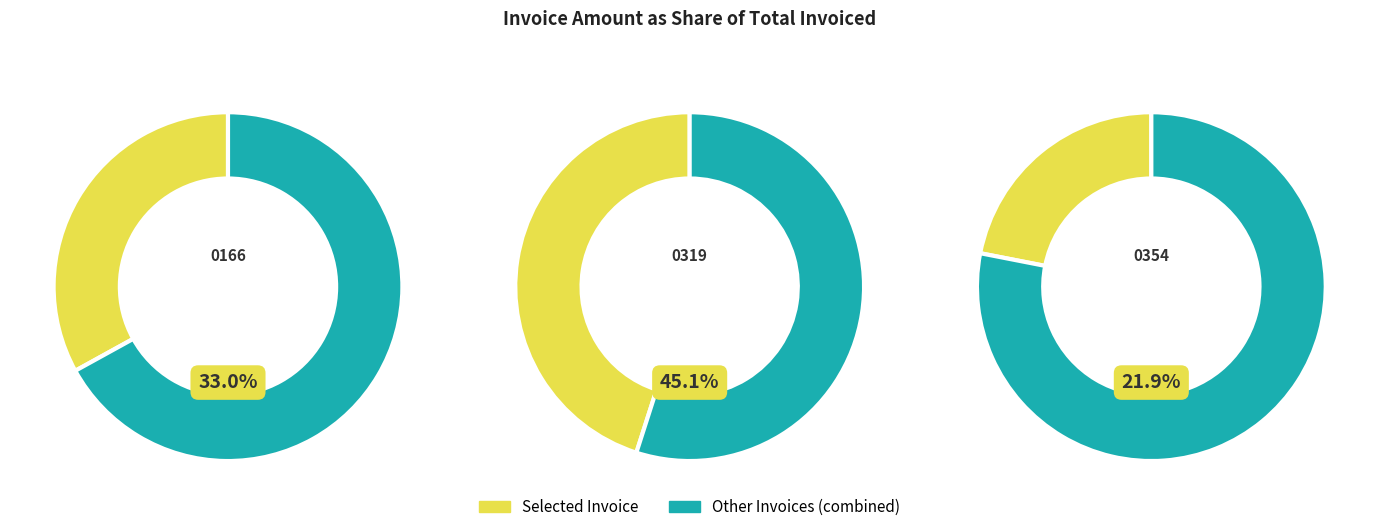

To the nearest percent, what portion does KA/0166/24-25 represent?

33%